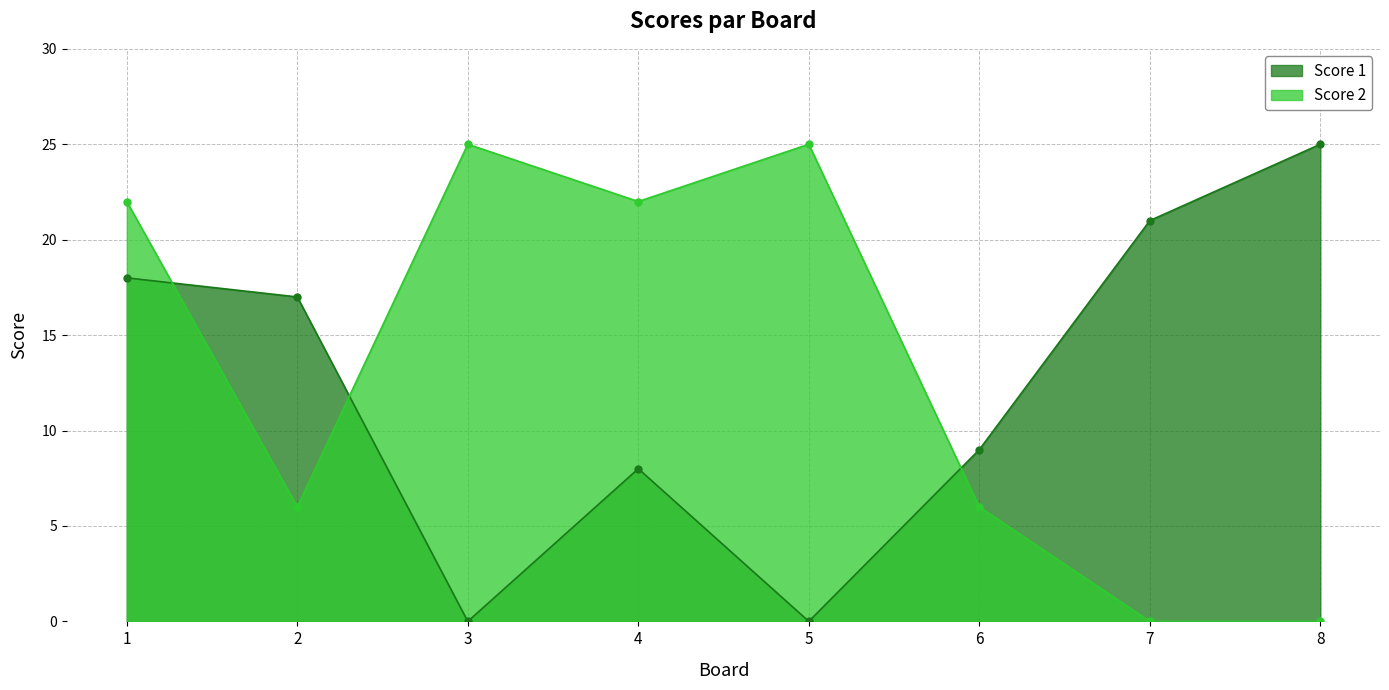

Between 1 and 4, which series saw the biggest shift?

Score 1